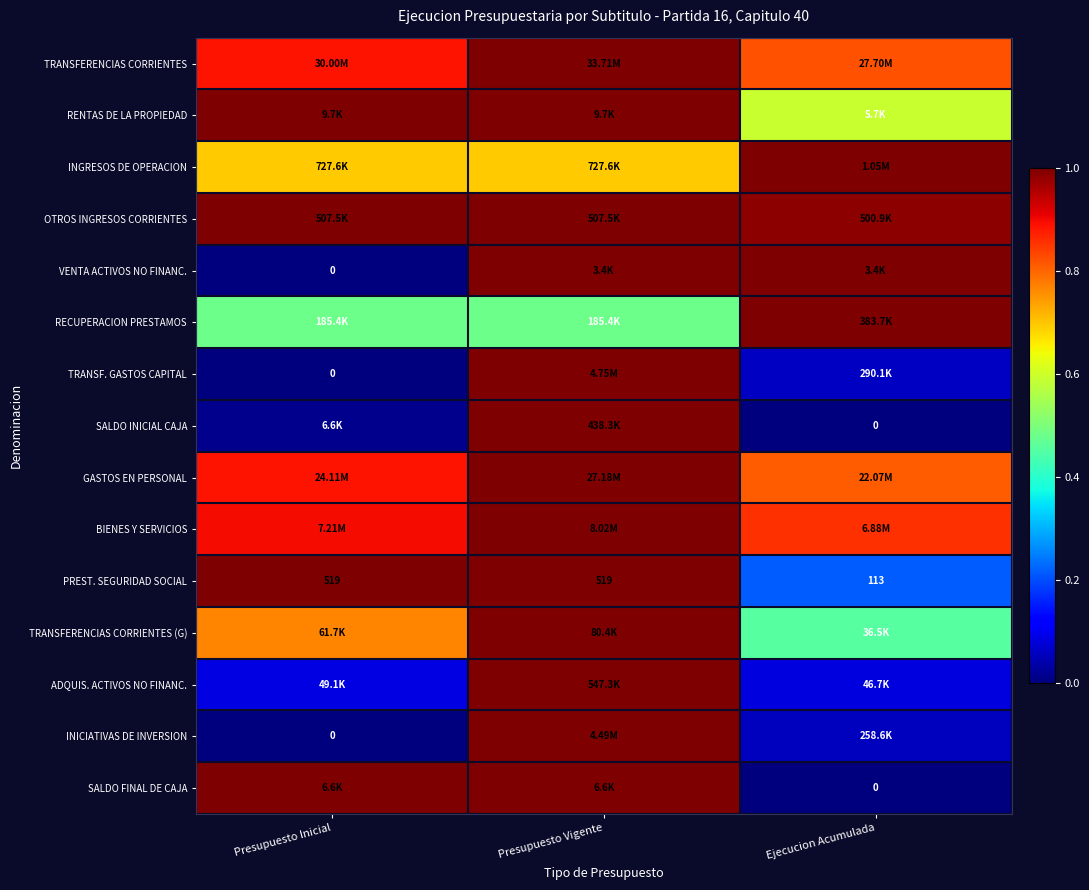

The value of TRANSF. GASTOS CAPITAL at Presupuesto Vigente is 1.0. True or false?

True